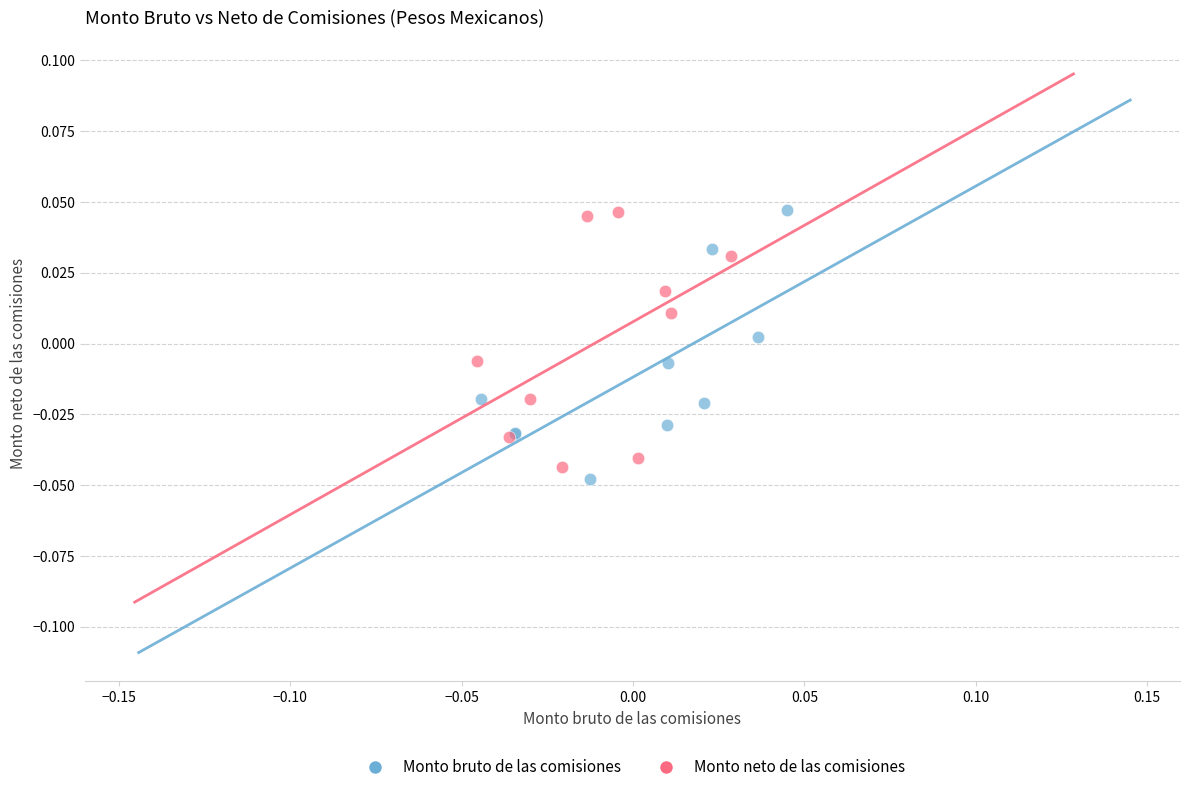

Which series has the largest Y range (max minus min)?

Monto bruto de las comisiones